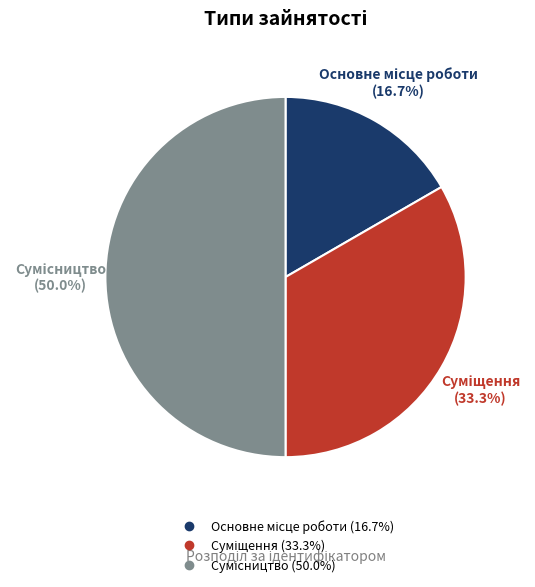

The Основне місце роботи slice represents 6% of the pie. True or false?

False